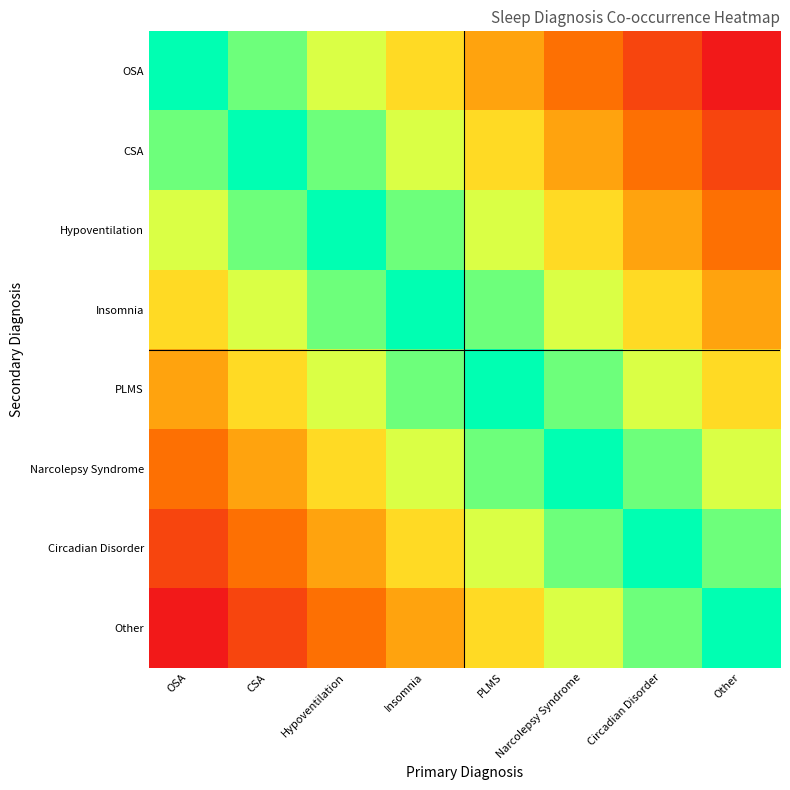

How many distinct data groups are displayed?

8